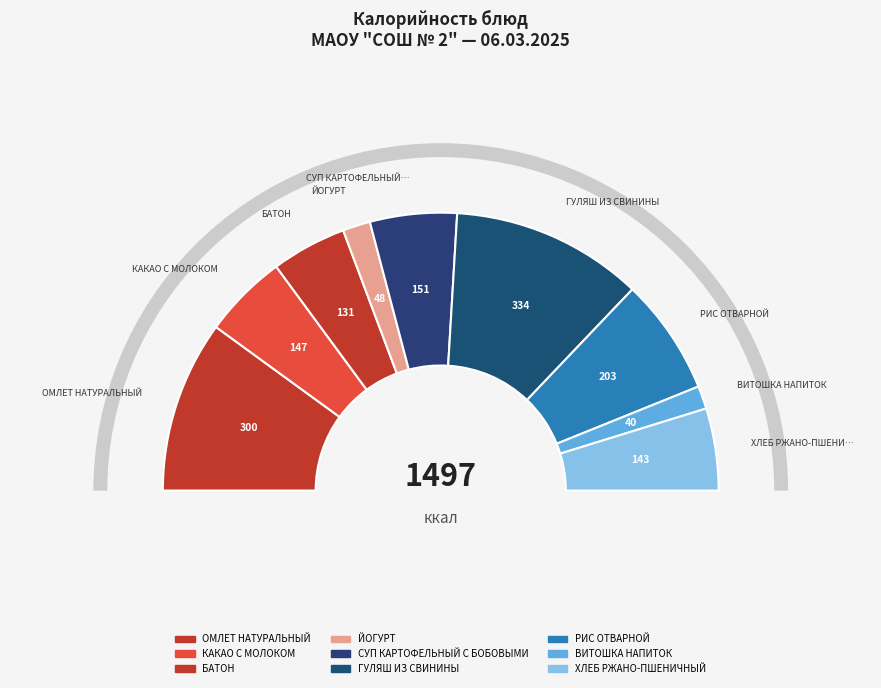

True or false: СУП КАРТОФЕЛЬНЫЙ С БОБОВЫМИ accounts for 10% of the total.

True